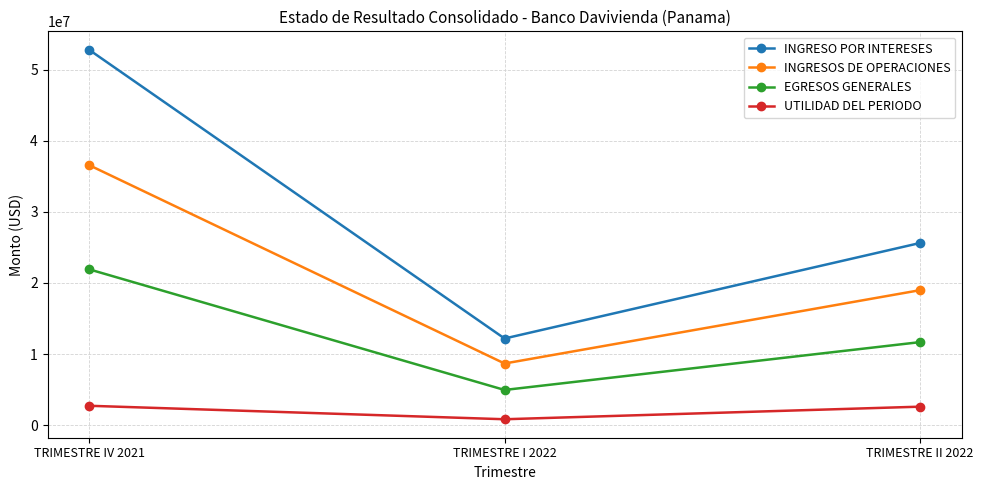

Where does the UTILIDAD DEL PERIODO series first go above 2596506?

TRIMESTRE IV 2021